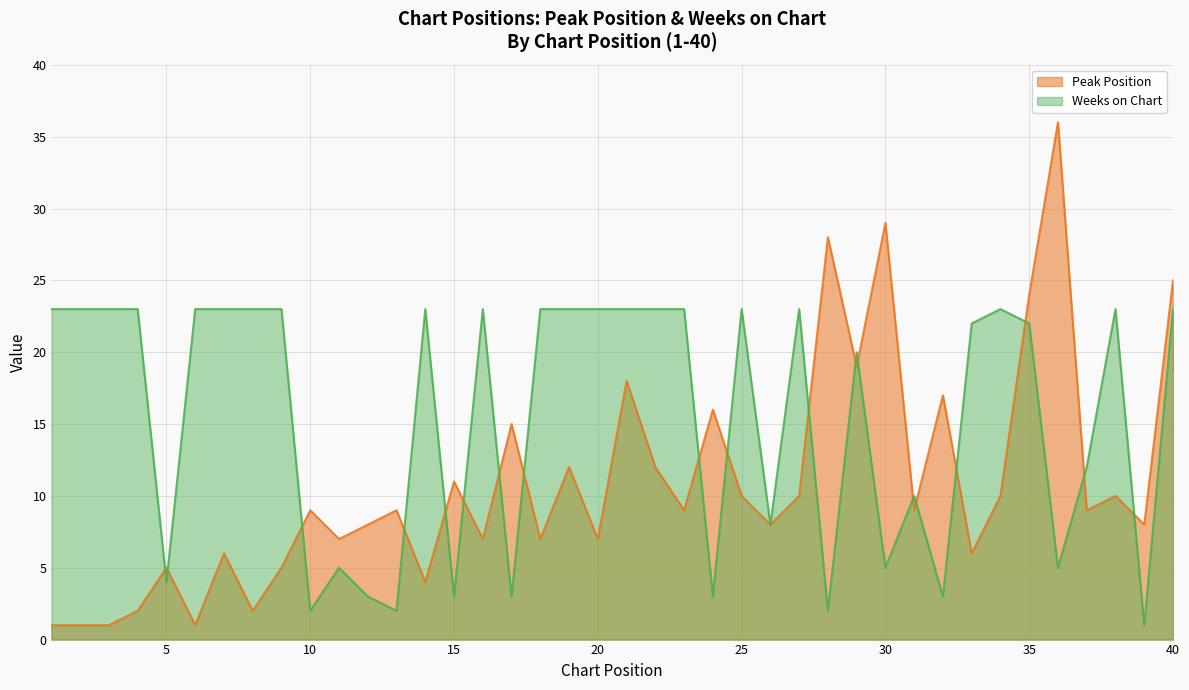

At which category is the sum across all series the highest?

40